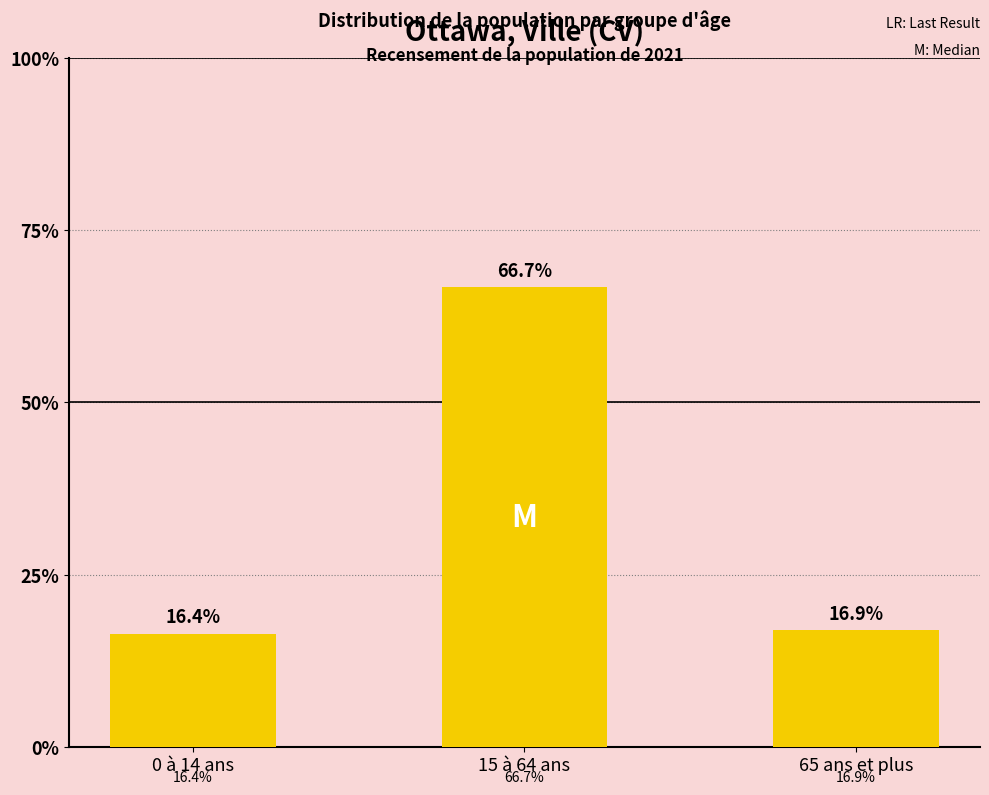

Which has a higher value, 65 ans et plus or 0 à 14 ans?

65 ans et plus